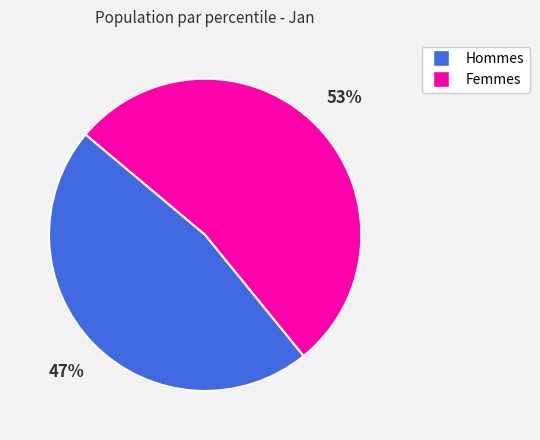

To the nearest percent, what is the difference between the largest and smallest slice percentages?

6%